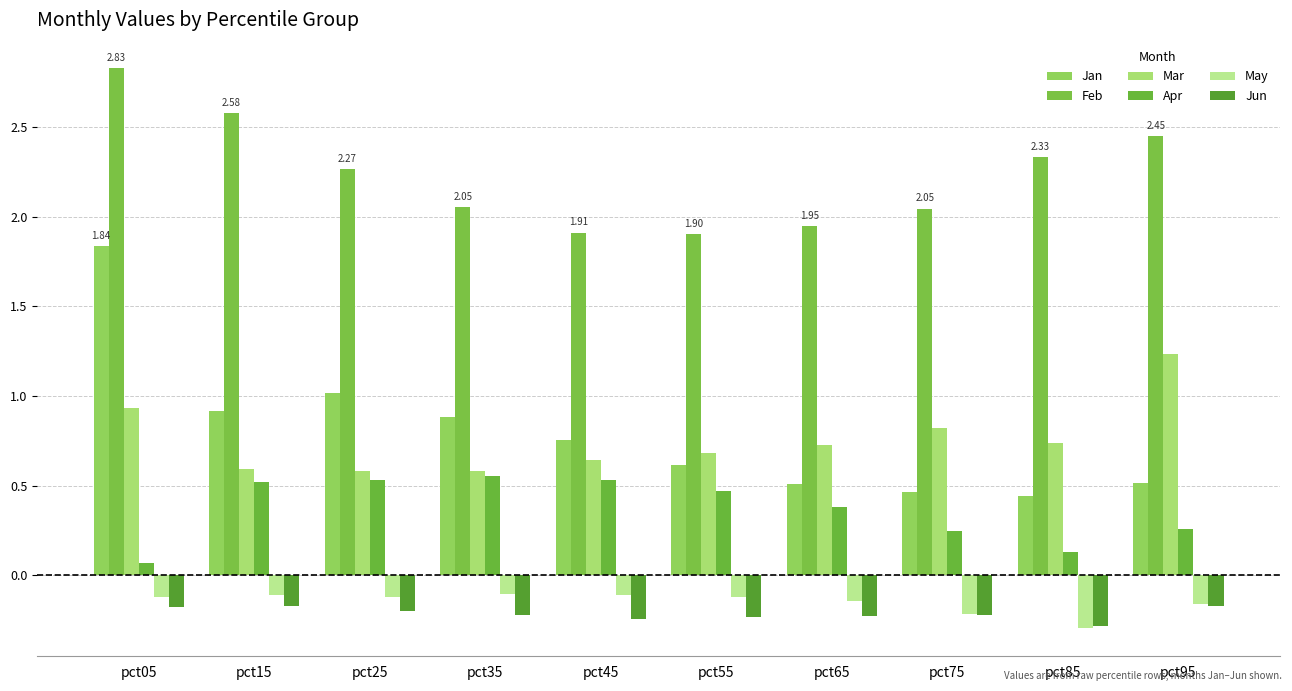

Which category has the highest value across all series?

pct05